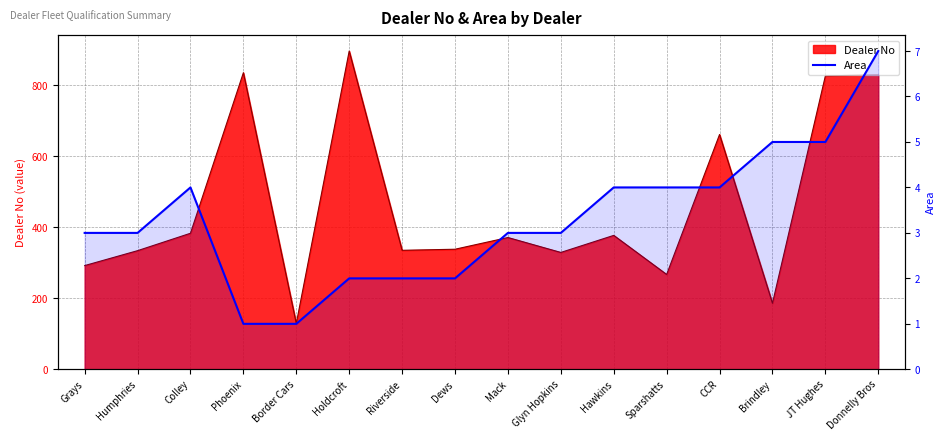

Is it true that the value at Hawkins is 4?

True